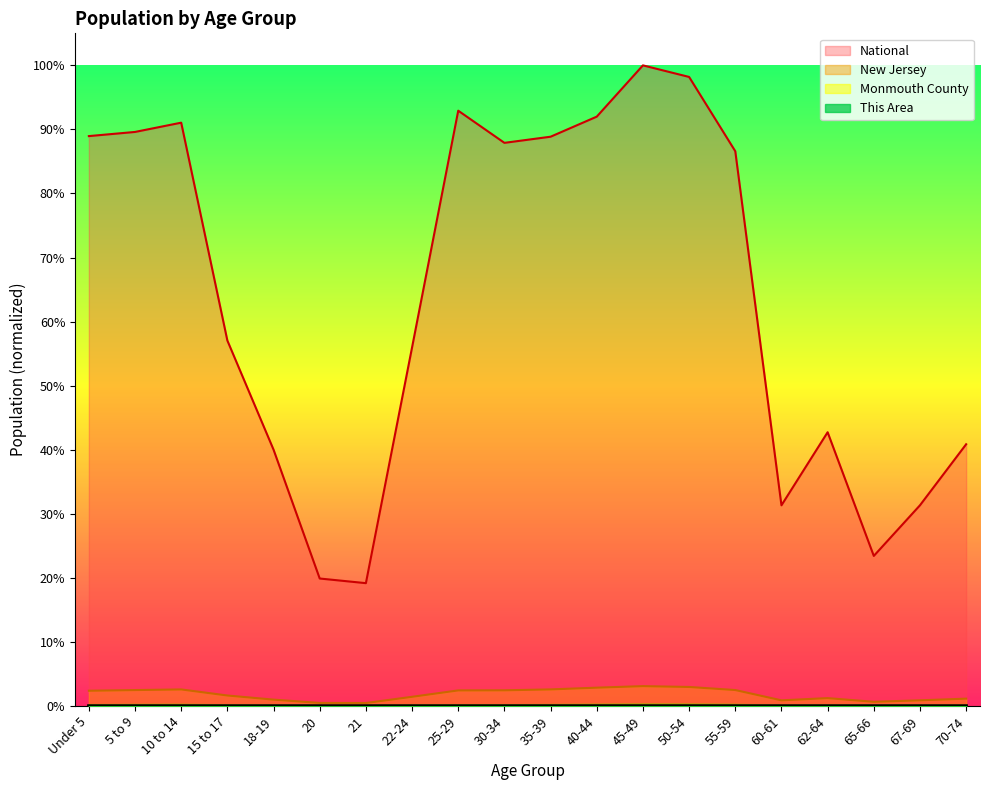

Between 45-49 and Under 5, which is larger?

45-49